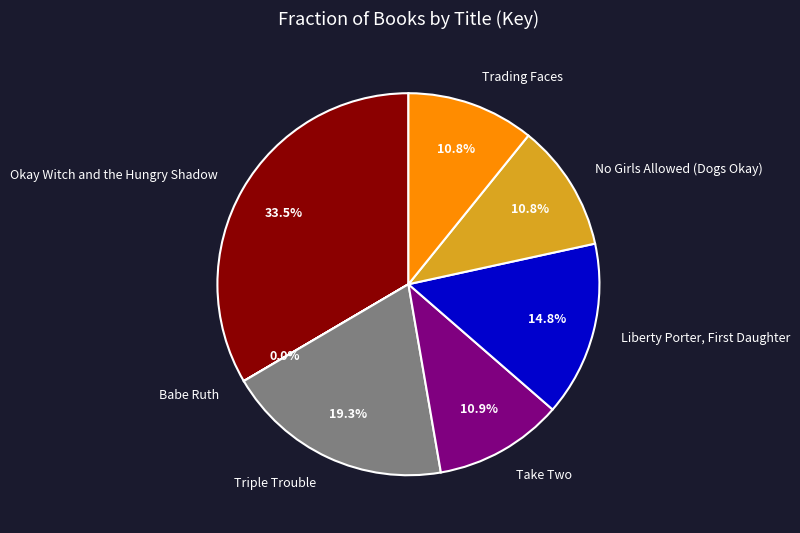

What is the largest slice in the pie chart?

Okay Witch and the Hungry Shadow